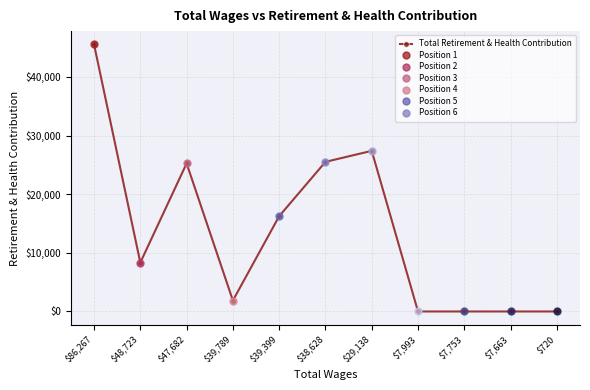

Where is the data nearest to the value 22767?

$47,682